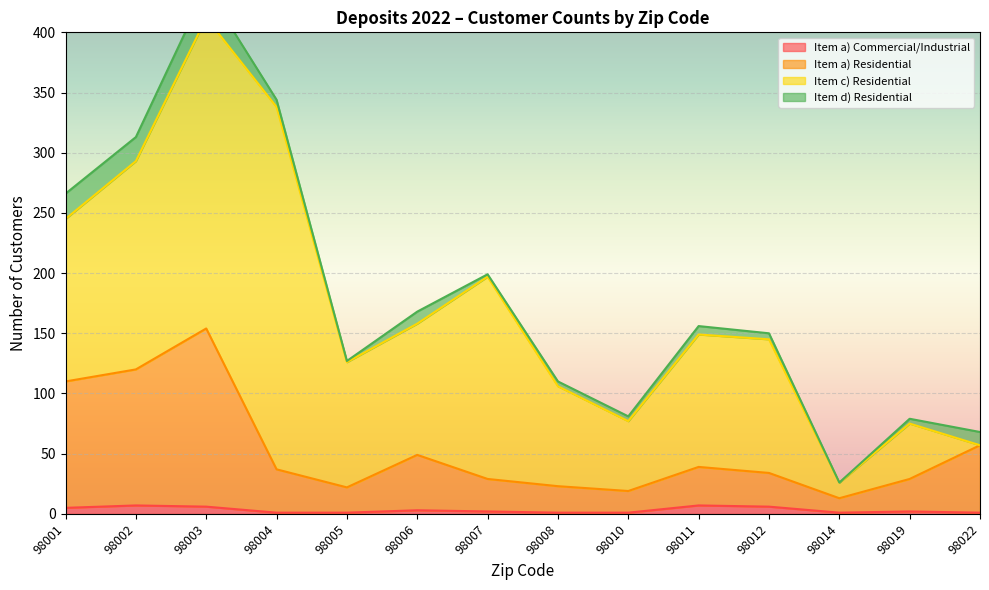

Is it true that Item a) Commercial/Industrial equals 6 at 98003?

True